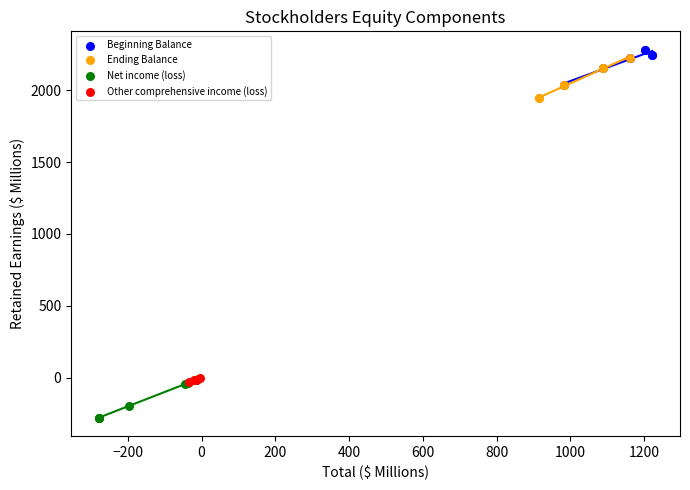

Which series contains the lowest Y value?

Net income (loss)